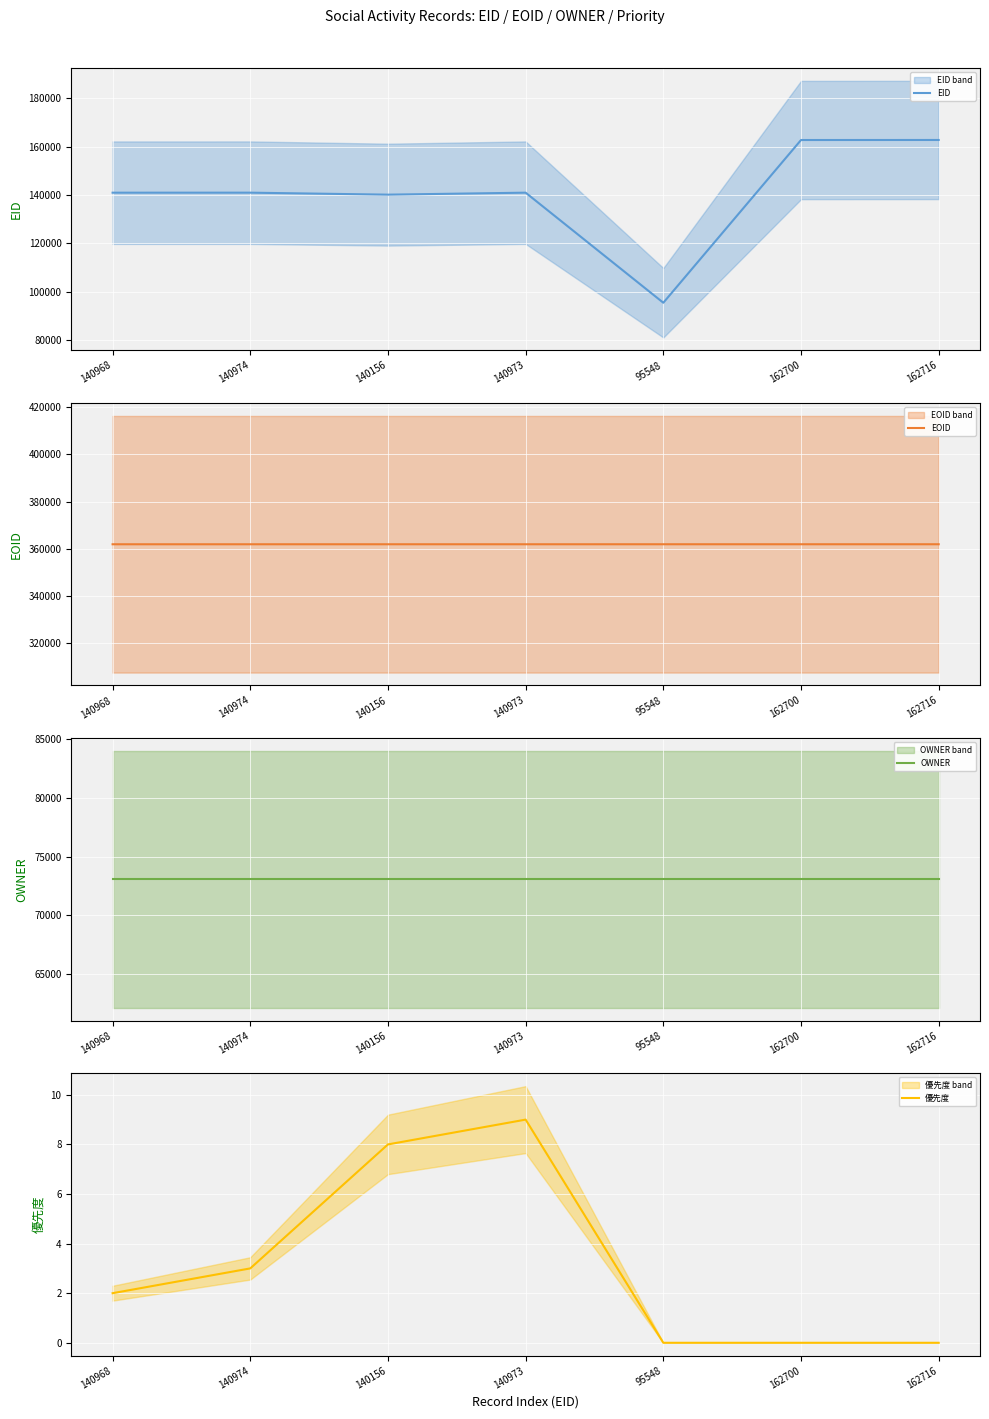

What is the total value across all series at 162716?

597701